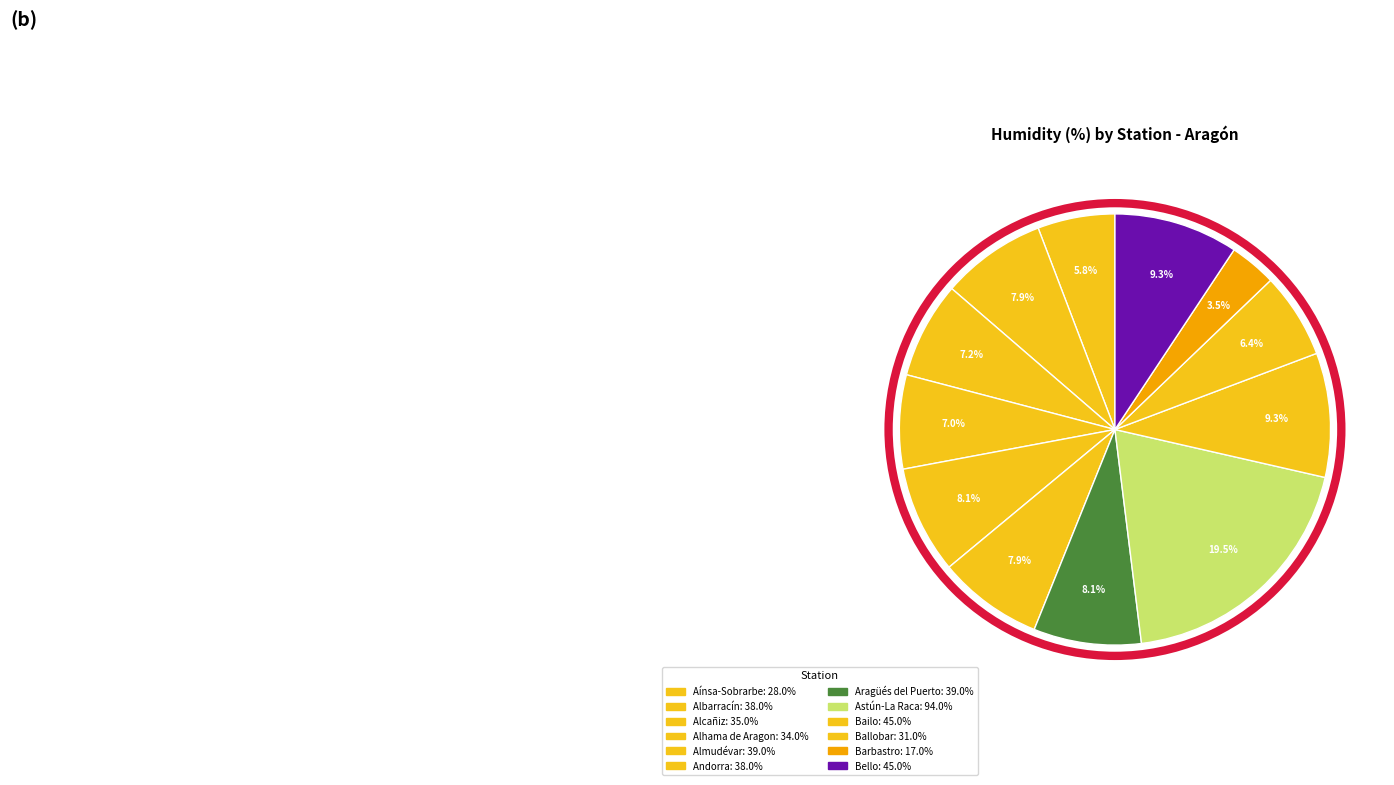

What is the ratio of the value at Almudévar to the value at Albarracín?

1.0